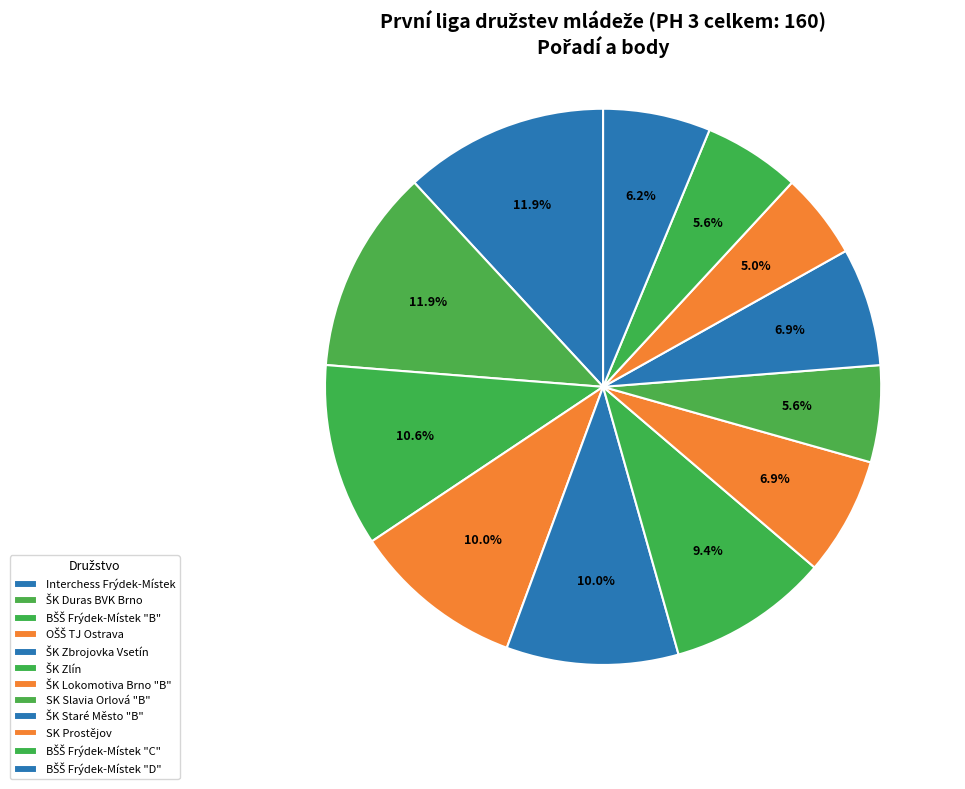

What is the ratio of the value at BŠŠ Frýdek-Místek "D" to the value at ŠK Staré Město "B"?

0.9